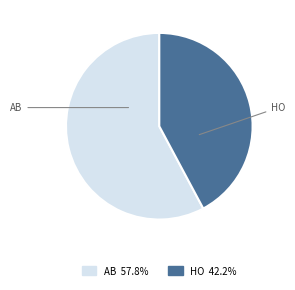

What is the ratio of the value at AB to the value at HO?

1.4